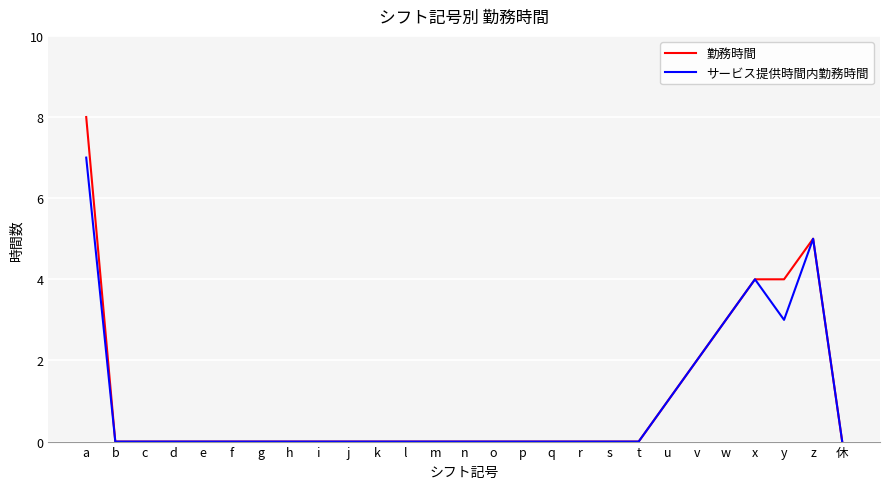

The value of サービス提供時間内勤務時間 at i is 0. True or false?

True